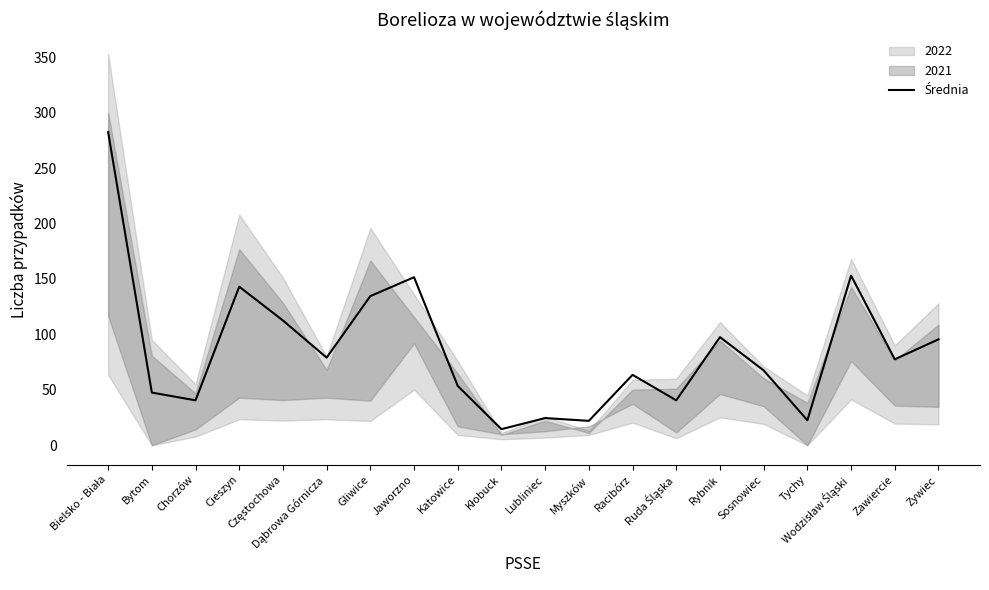

What is the difference between the second highest and second lowest values?

131.0